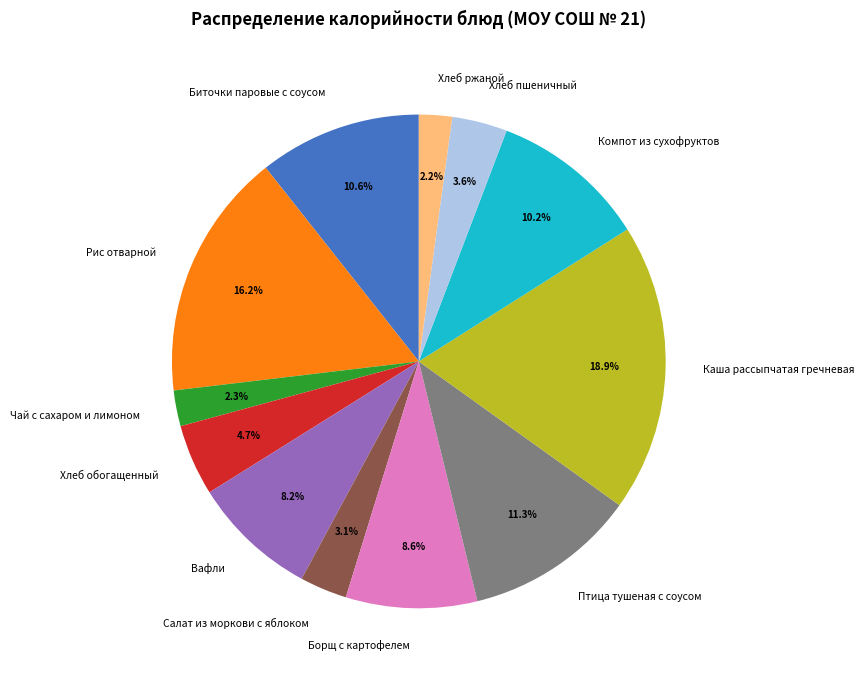

Which slice is the largest?

Каша рассыпчатая гречневая